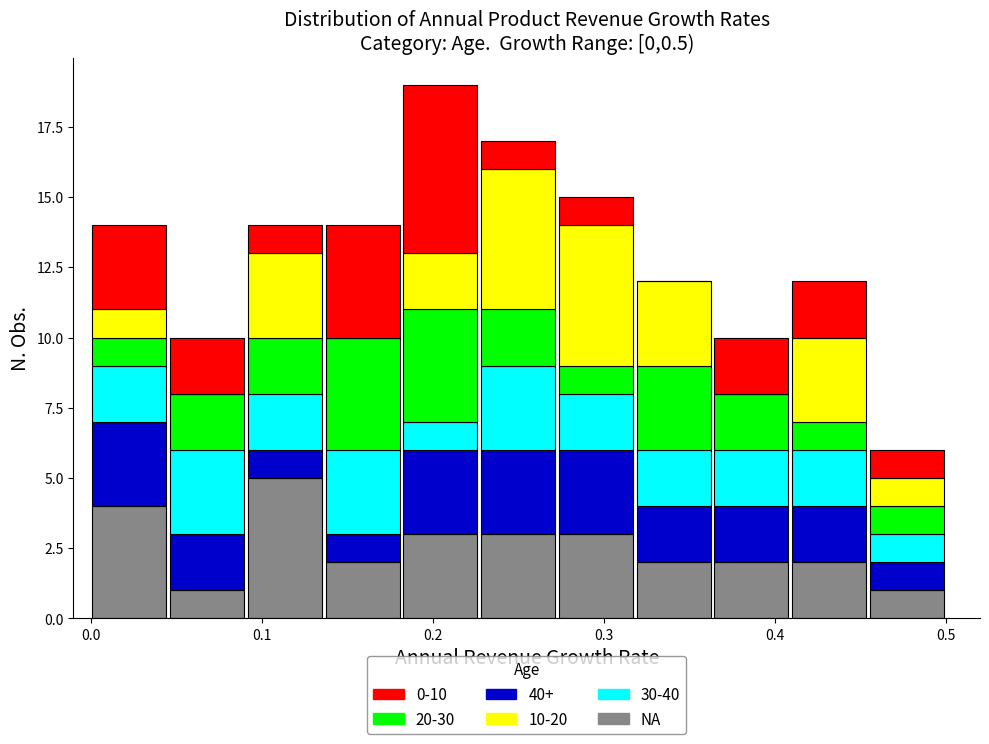

Reading left to right, transcribe this chart: for each stacked bar, give the range it covers on the x-axis and its total height. Neither the bar edges nor the heights are printed on the chart, so give them approximately, as read against the axes.

0.00 to 0.05: 14
0.05 to 0.09: 10
0.09 to 0.14: 14
0.14 to 0.18: 14
0.18 to 0.23: 19
0.23 to 0.27: 17
0.27 to 0.32: 15
0.32 to 0.36: 12
0.36 to 0.41: 10
0.41 to 0.45: 12
0.45 to 0.50: 6